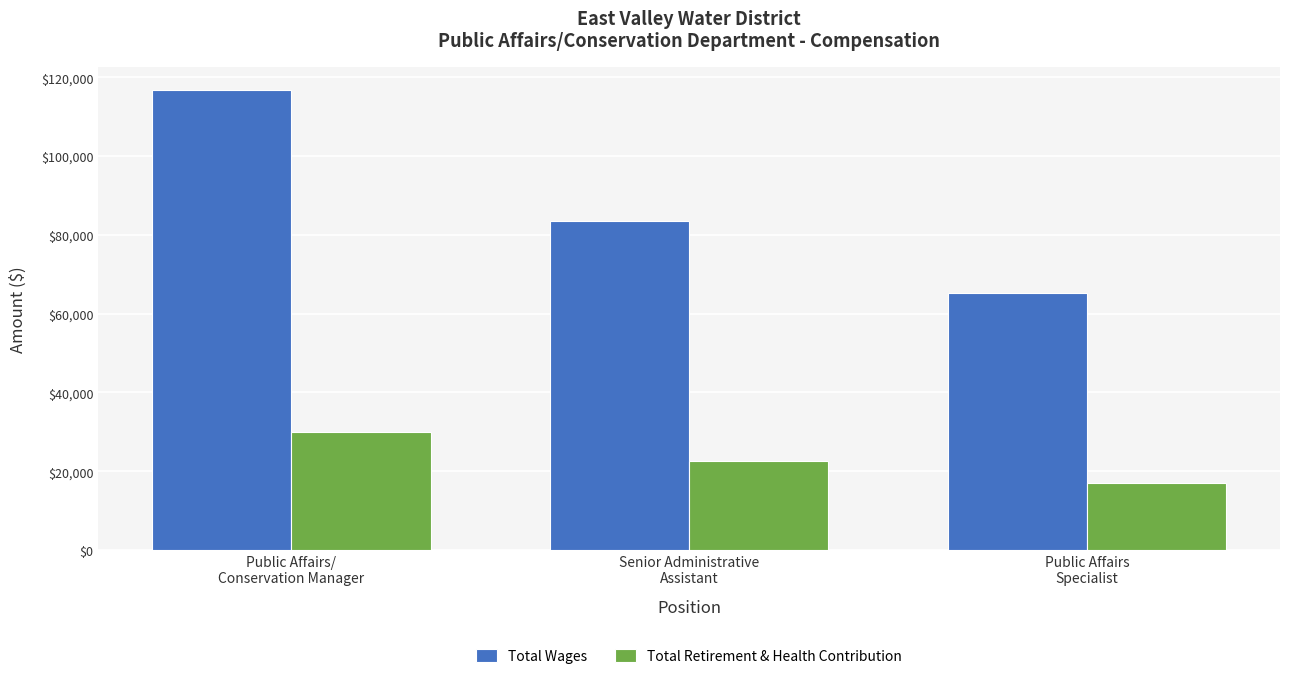

Rank the categories by Total Wages value from highest to lowest.

Public Affairs/
Conservation Manager, Senior Administrative
Assistant, Public Affairs
Specialist